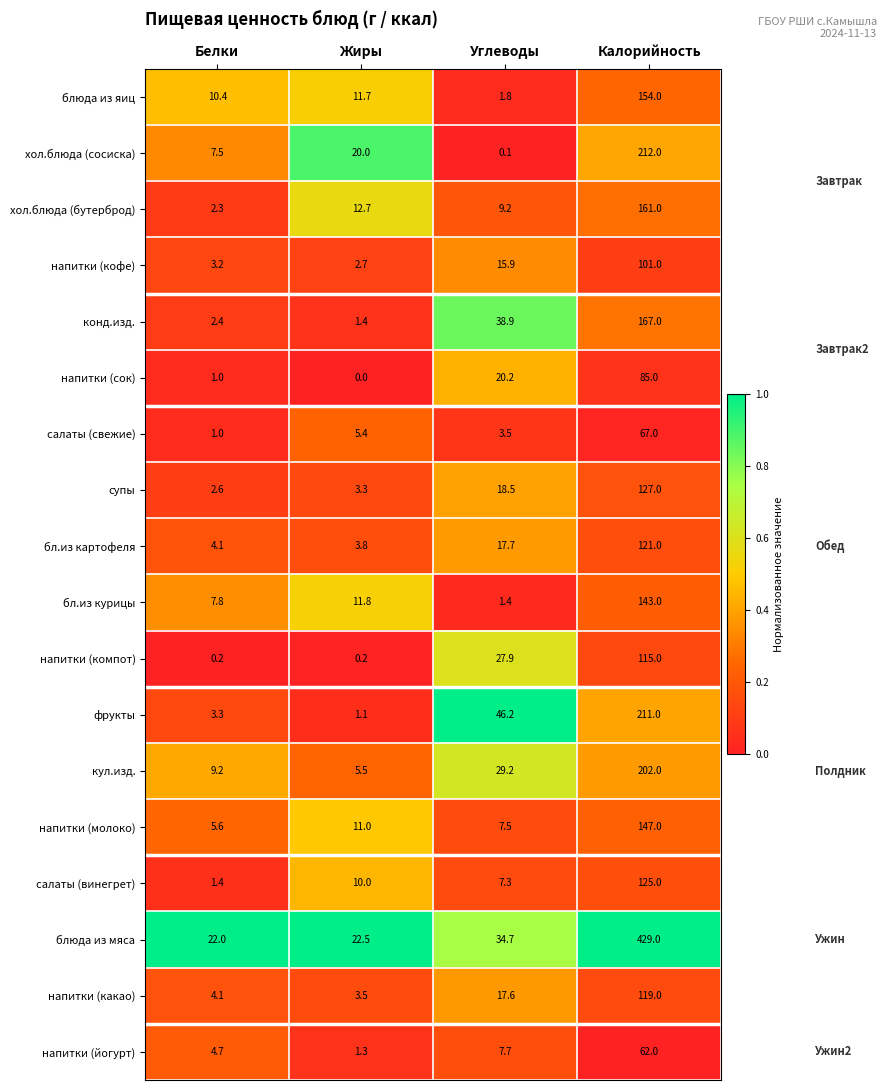

What is the average value of the блюда из яиц series?

44.5